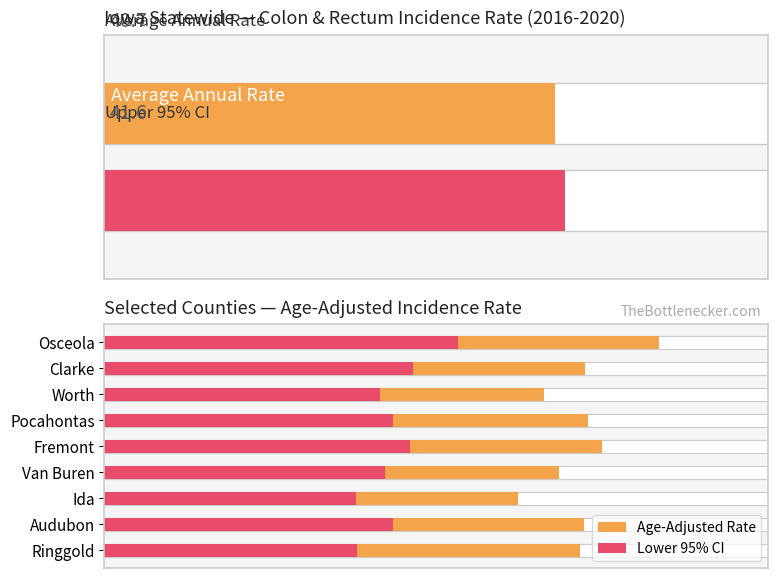

What is the difference between the maximum and second lowest values in the Age-Adjusted Rate series?

10.4